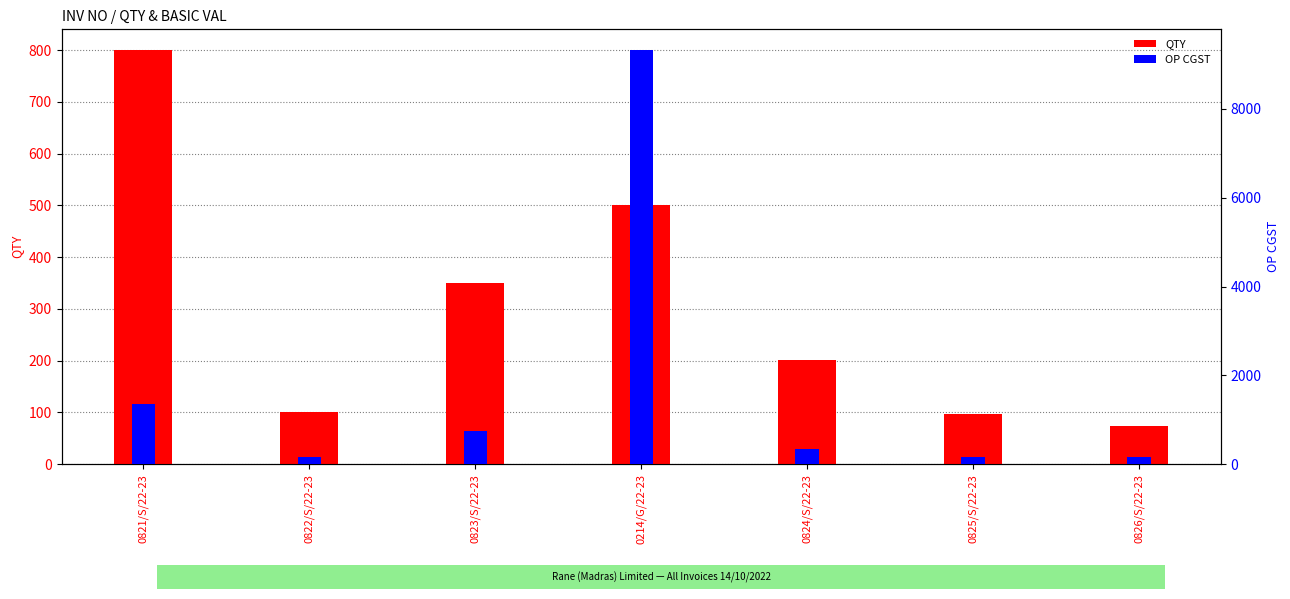

Is it true that OP CGST equals 252.5 at 0822/S/22-23?

False